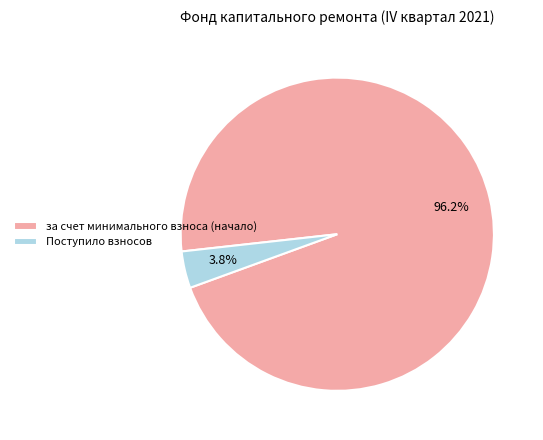

Does за счет минимального взноса (начало) account for over 50% of the chart?

Yes